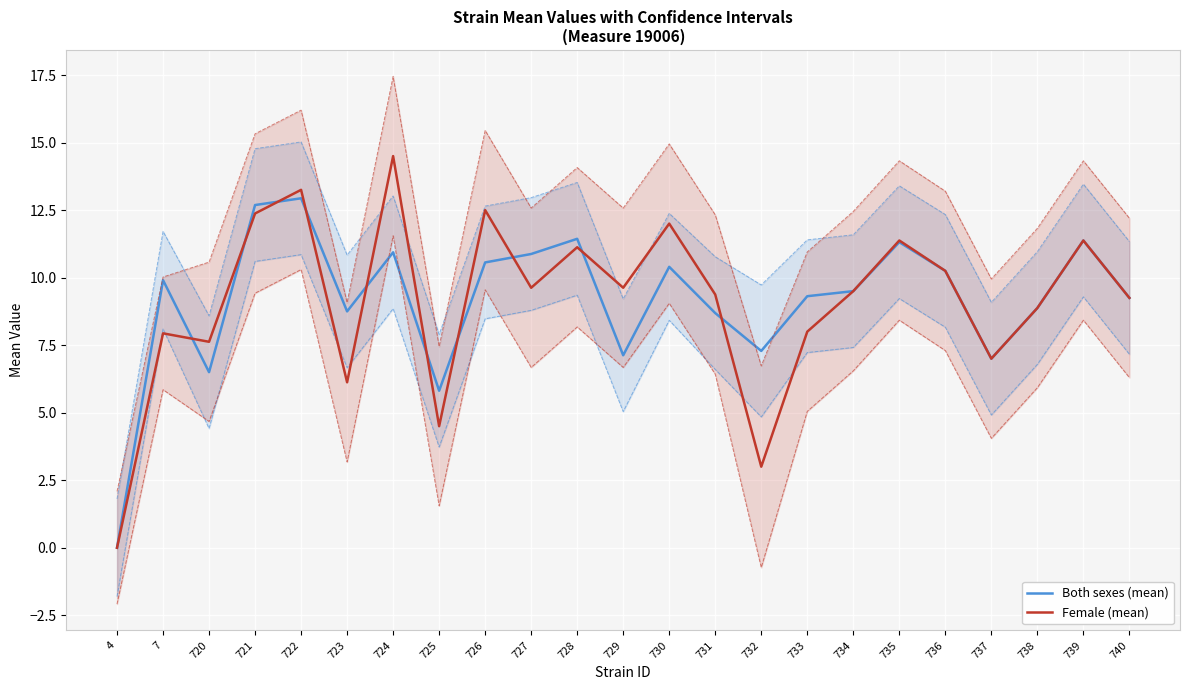

Where is the first local maximum for Both sexes (mean)?

7